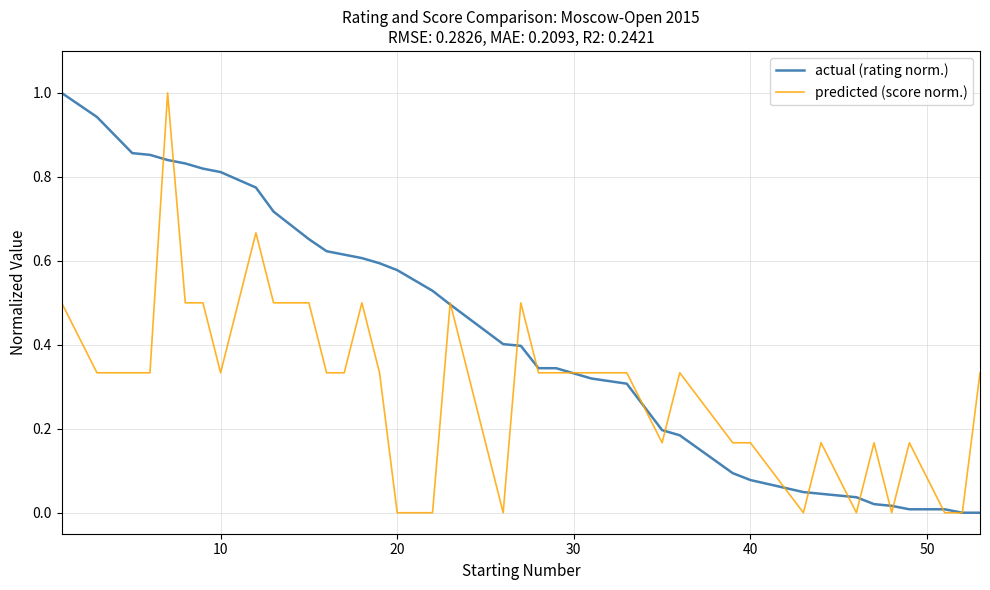

What is the difference between the maximum and minimum values in the predicted (score norm.) series?

1.0